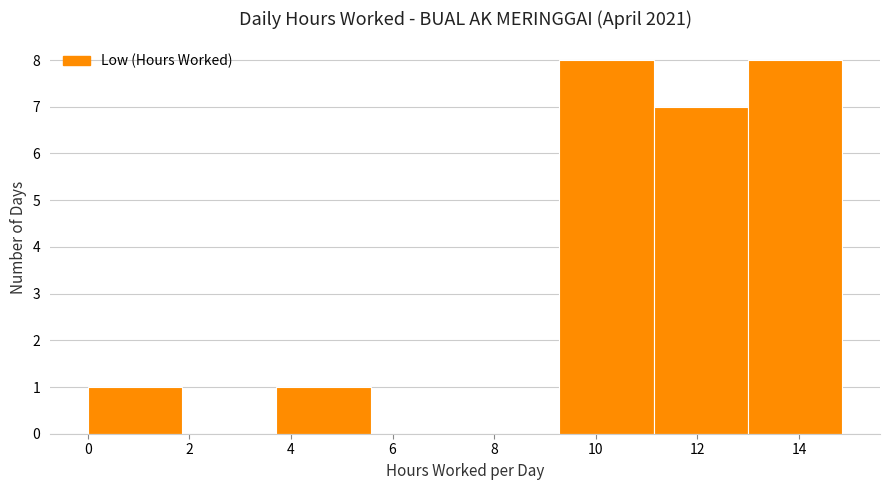

Reading left to right, transcribe this chart: for each bar, give the range it covers on the x-axis and its height. Neither the bar edges nor the heights are printed on the chart, so give them approximately, as read against the axes.

0.0 to 1.8: 1
1.8 to 3.8: 0
3.8 to 5.6: 1
5.6 to 7.4: 0
7.4 to 9.2: 0
9.2 to 11.2: 8
11.2 to 13.0: 7
13.0 to 14.8: 8